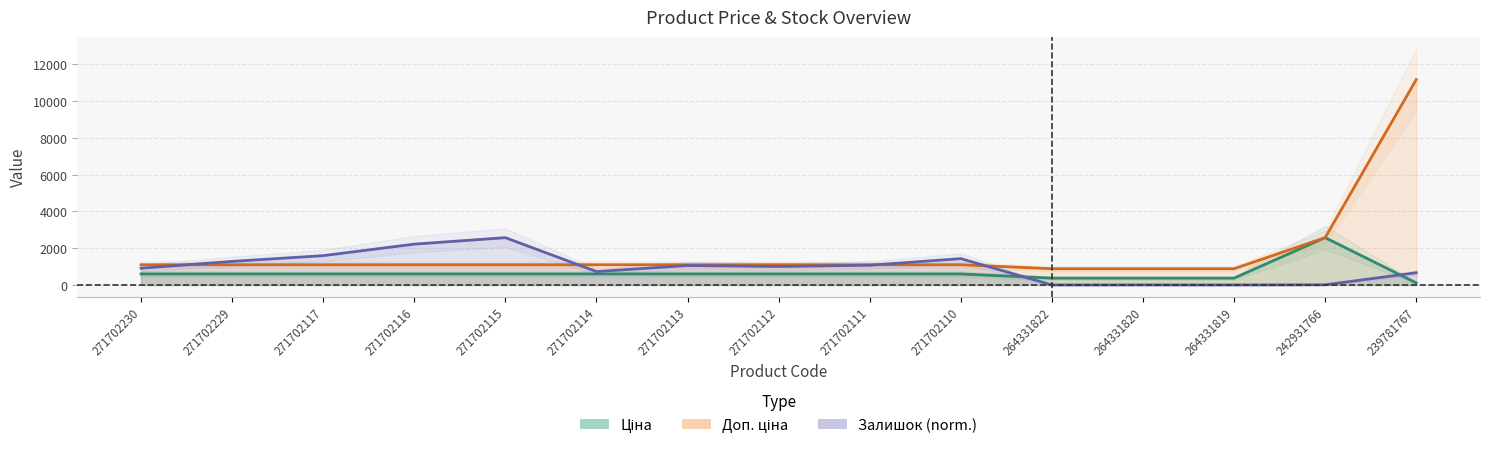

Which category has the lowest value in the Залишок series?

264331822